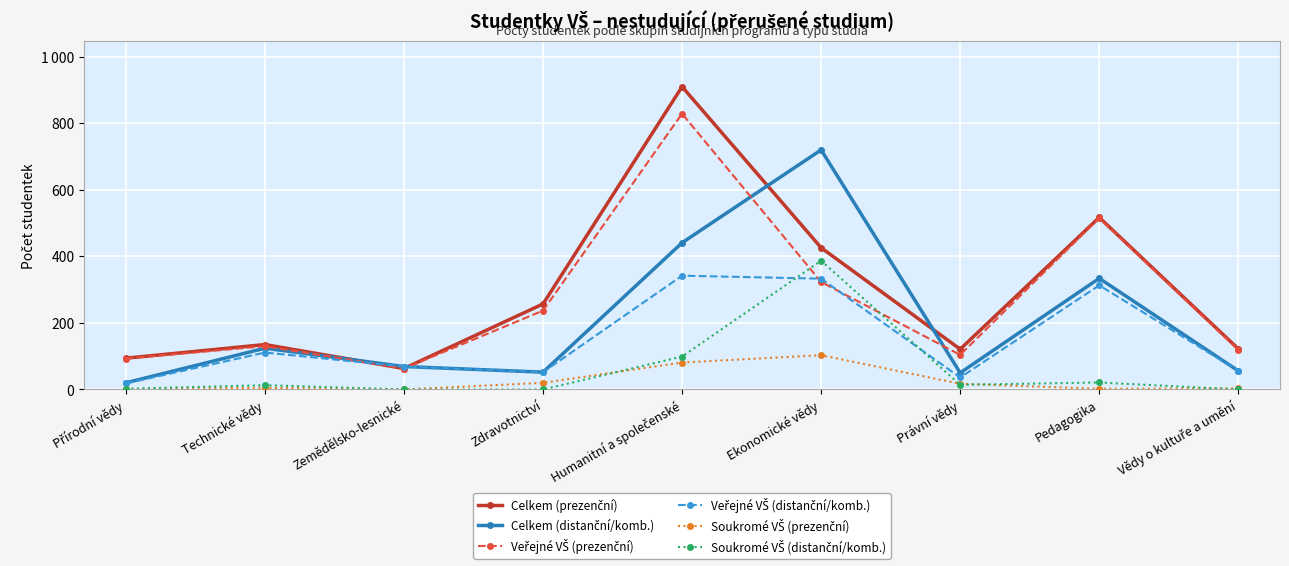

Reading left to right, transcribe all the data shown in this chart.

Celkem (prezenční): 94	135	63	257	910	426	121	517	122
Celkem (distanční/komb.): 20	124	69	52	441	720	50	334	56
Veřejné VŠ (prezenční): 93	130	63	237	829	323	104	515	119
Veřejné VŠ (distanční/komb.): 18	111	69	52	342	333	36	313	56
Soukromé VŠ (prezenční): 1	5	0	20	81	103	17	2	3
Soukromé VŠ (distanční/komb.): 2	13	0	0	99	387	14	21	0